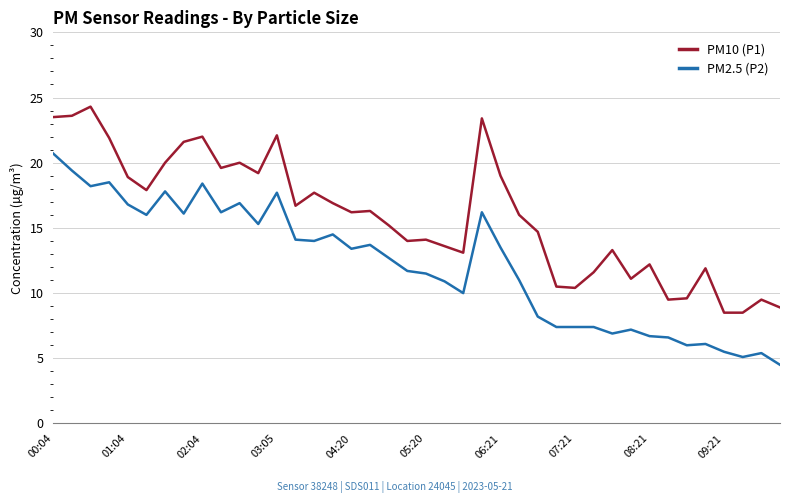

Rank the series by their maximum value, from lowest to highest.

PM2.5 (P2), PM10 (P1)